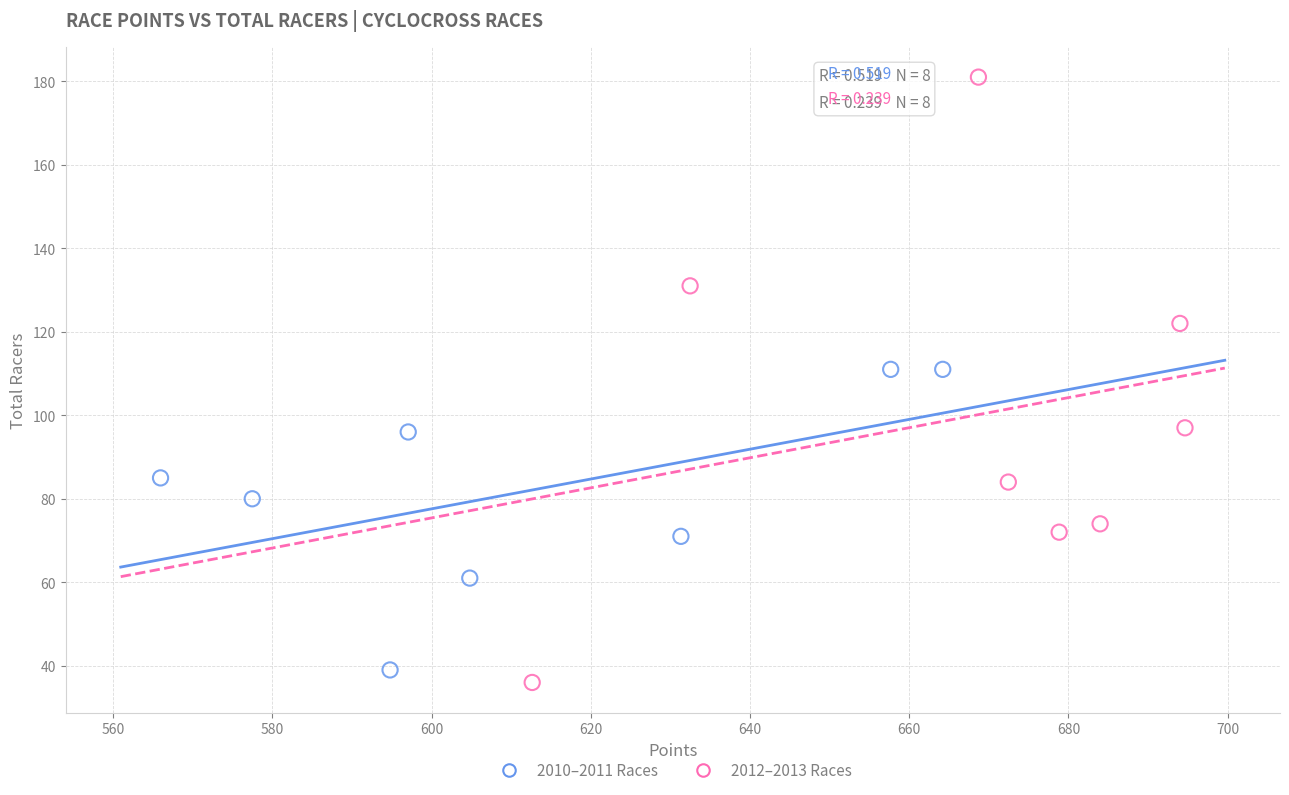

Which series contains the lowest Y value?

2012–2013 Races